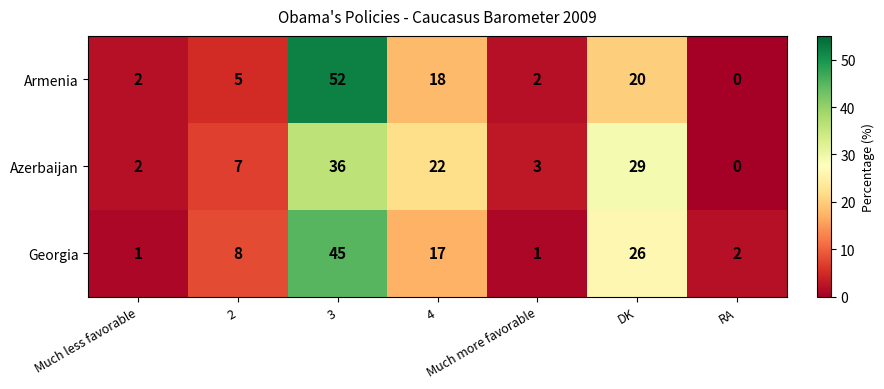

Which label corresponds to the smallest value in the chart?

RA